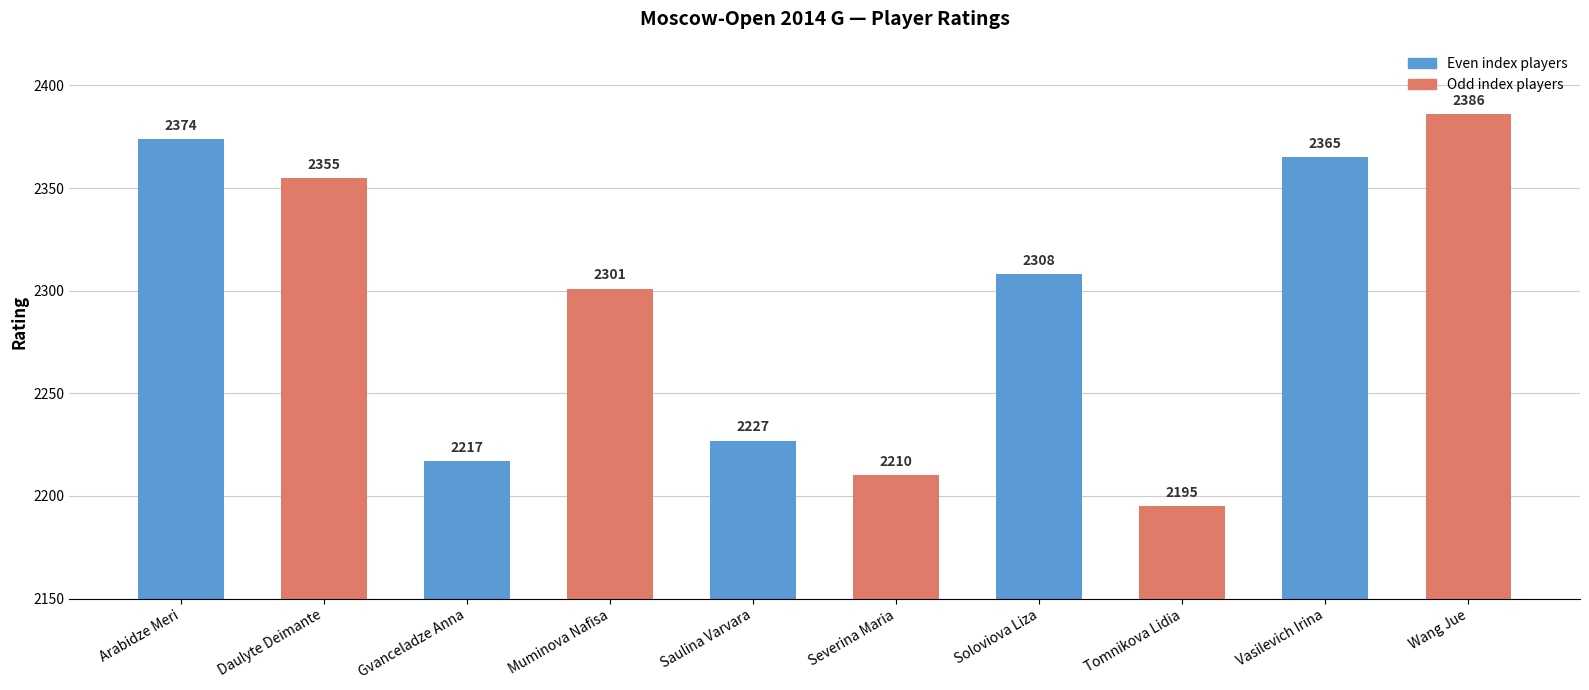

True or false: the data shows 2227 at Saulina Varvara.

True